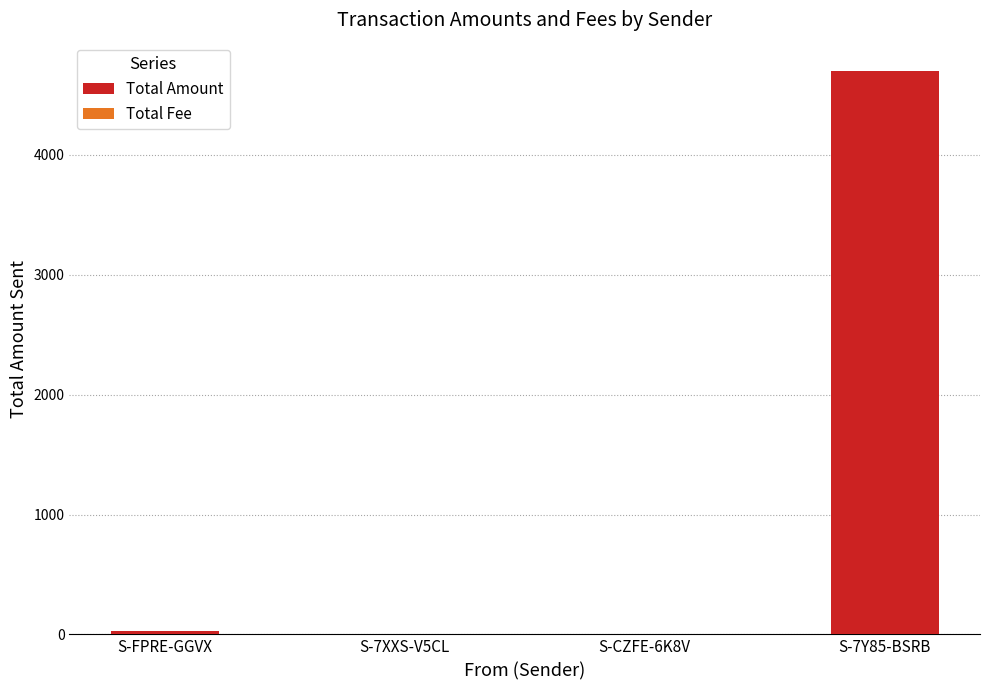

The value of Total Amount at S-FPRE-GGVX is 29.0. True or false?

True